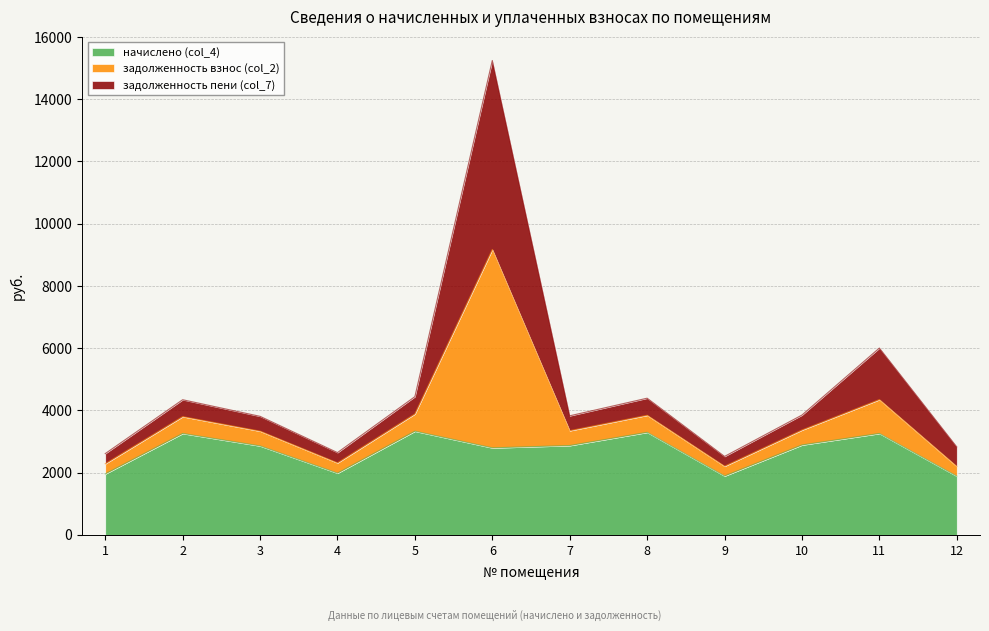

List the labels in order of начислено (col_4) value, smallest first.

12, 9, 1, 4, 6, 3, 7, 10, 2, 11, 8, 5